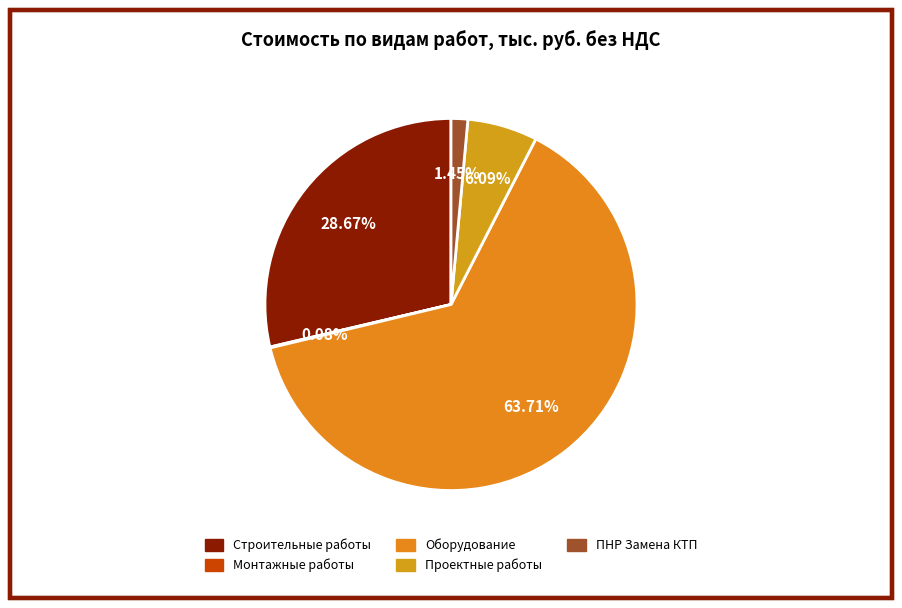

What percentage is the ПНР Замена КТП slice, to the nearest percent?

1%